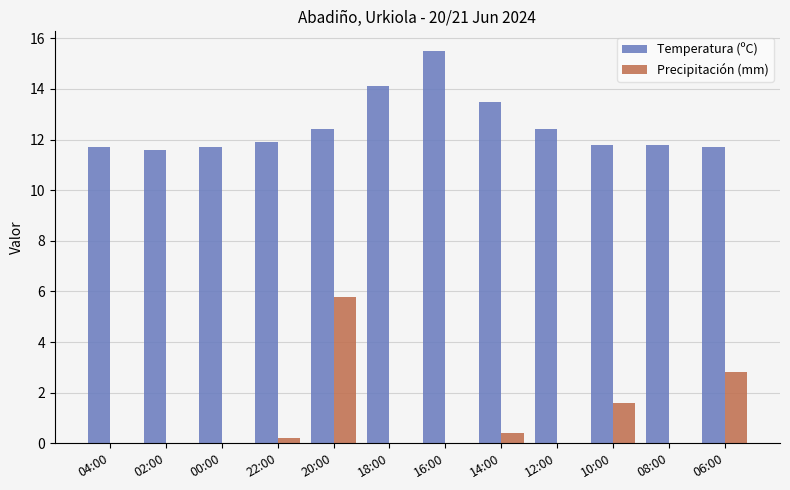

At which category is the sum across all series the highest?

20:00